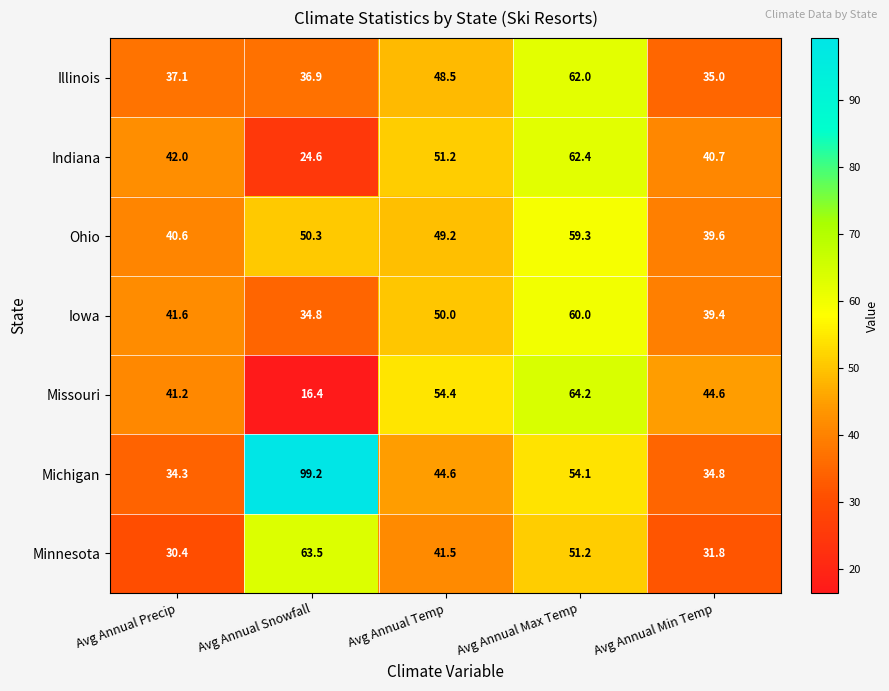

What is the sum of the Ohio values at Avg Annual Max Temp and Avg Annual Temp?

108.5